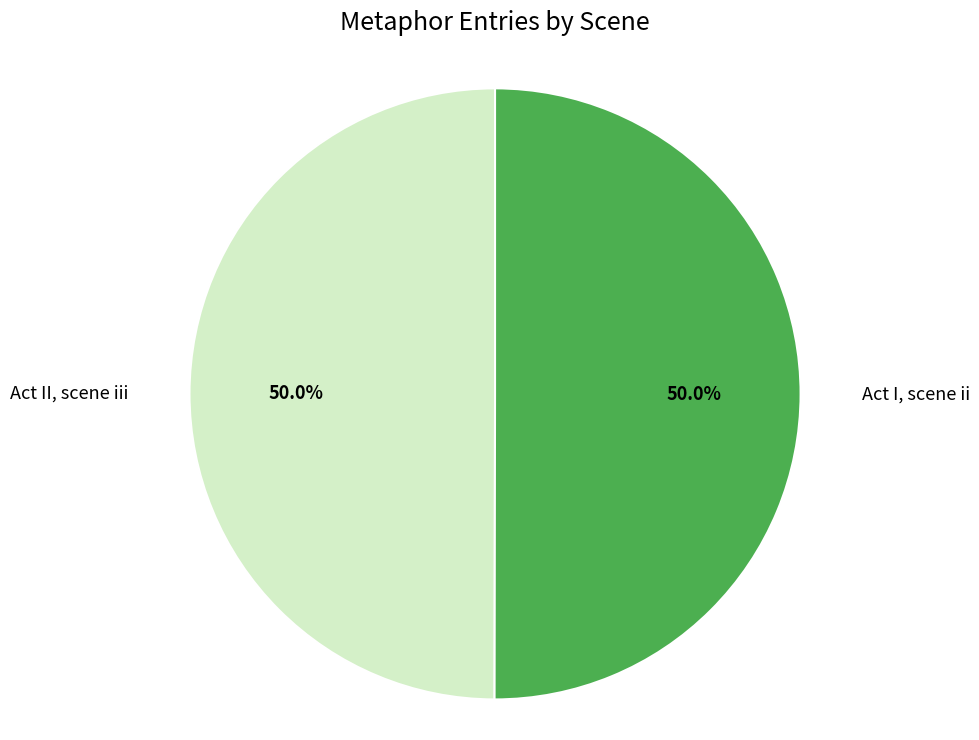

What is the ratio of the value at Act I, scene ii to the value at Act II, scene iii?

1.0